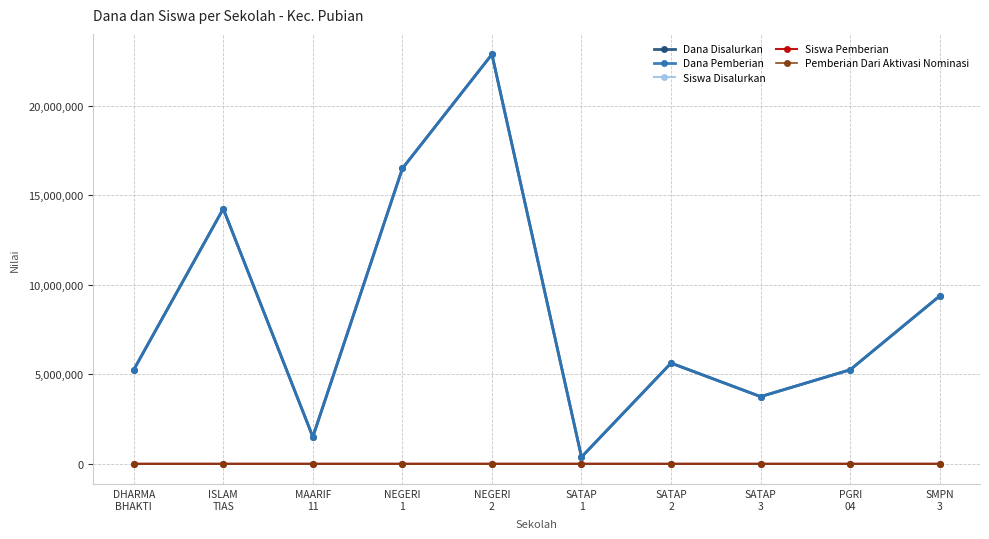

Does the chart have visible grid lines?

Yes